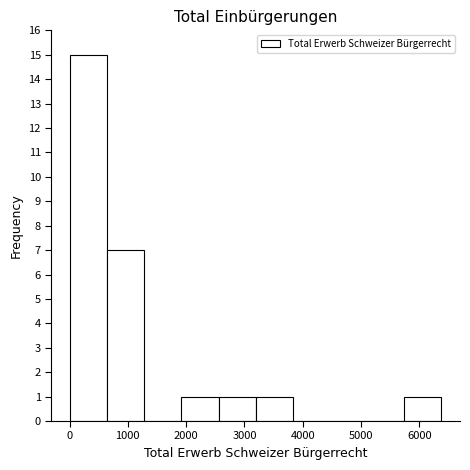

How tall is the bar that spans 2600 to 3200 on the x-axis? Neither the bar edges nor the heights are printed on the chart, so give them approximately, as read against the axes.

1